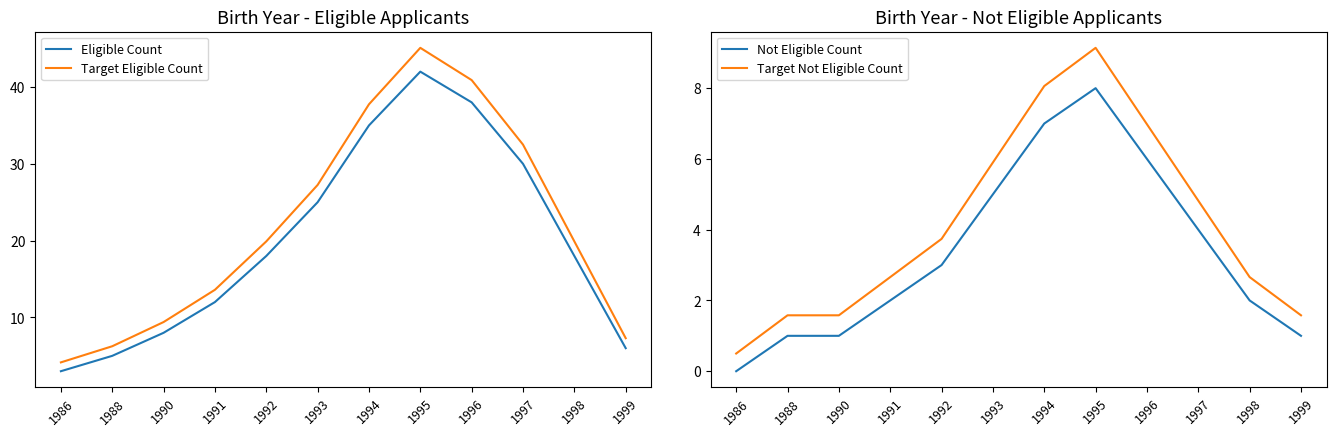

Rank the series at 1994 from lowest to highest value.

Not Eligible Count, Target Not Eligible Count, Eligible Count, Target Eligible Count